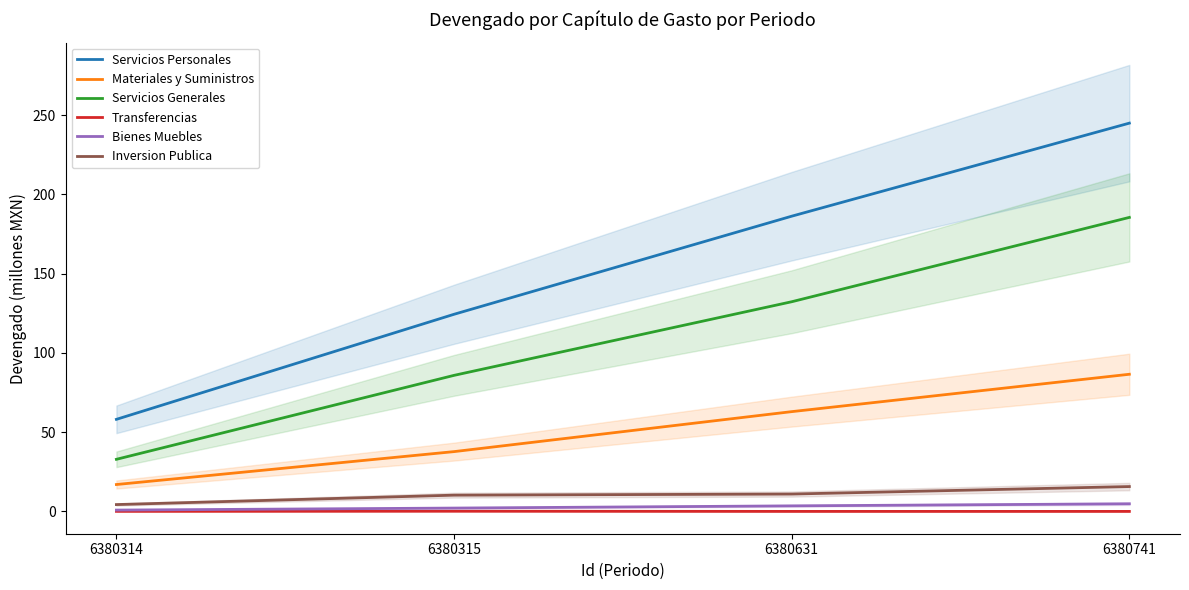

What are all the series names shown in the legend?

Servicios Personales, Materiales y Suministros, Servicios Generales, Transferencias, Bienes Muebles, Inversion Publica